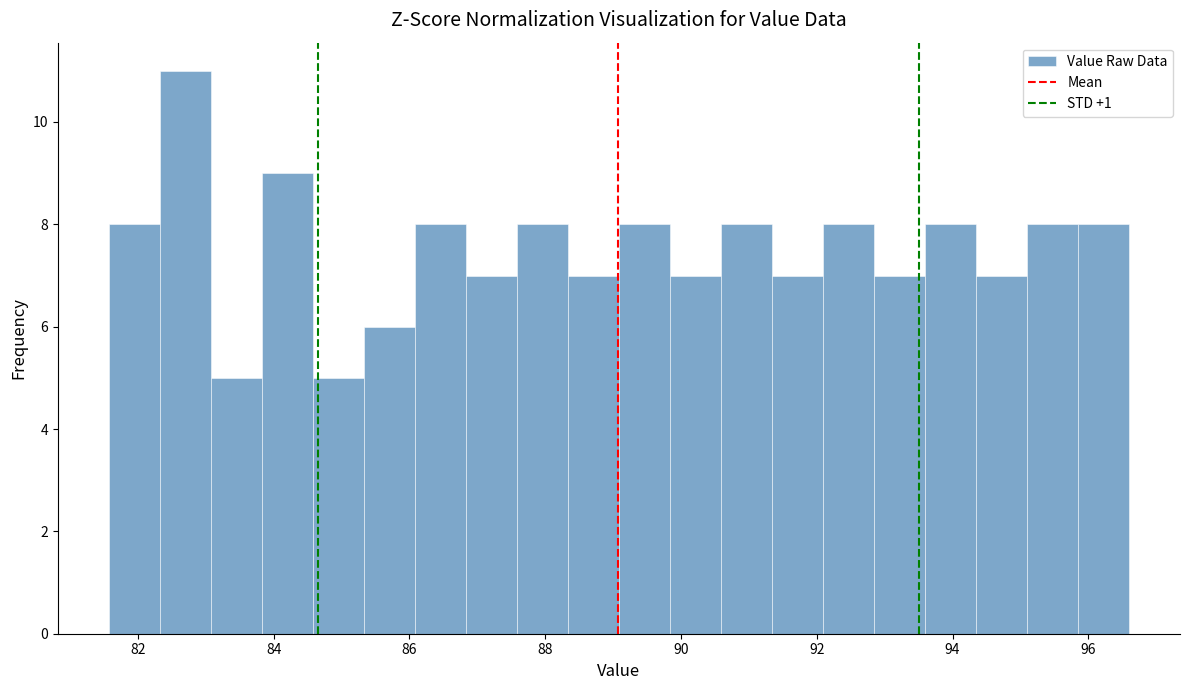

Around what value on the x-axis is the tallest bar? Give the approximate position of its centre, as read against the axis.

82.6